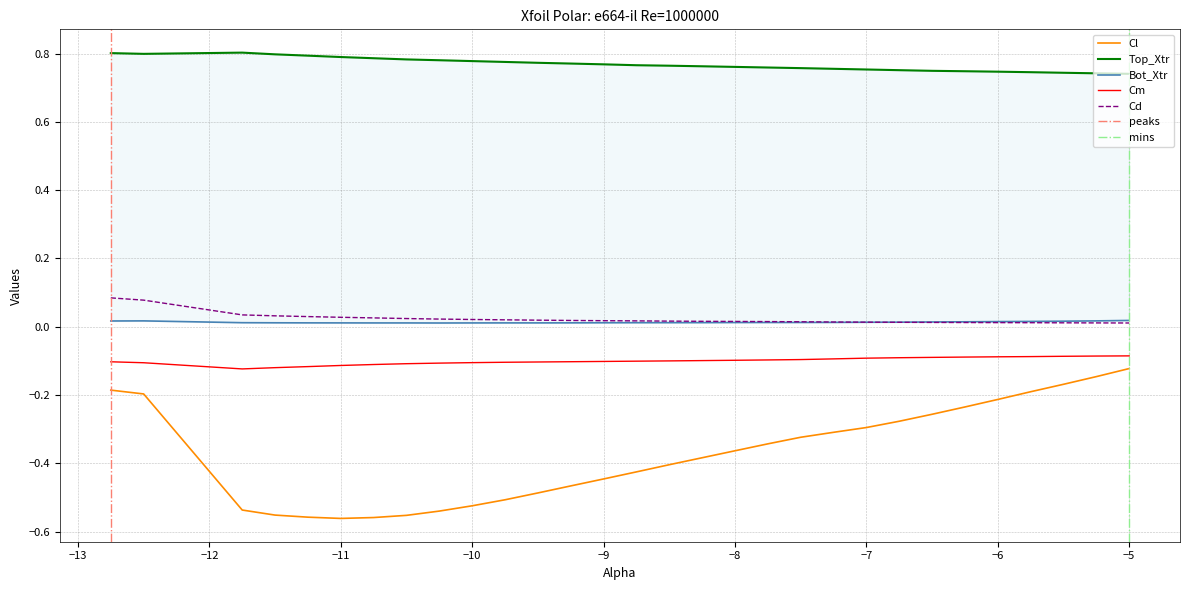

The value of Cm at −10 is -0.1. True or false?

True